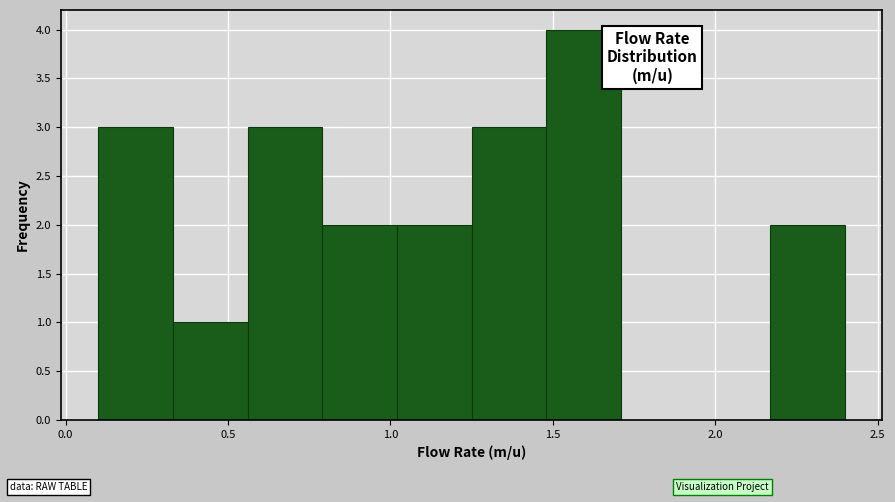

Reading left to right, list every bar in this chart as the range it spans on the x-axis followed by its height. Neither the bar edges nor the heights are printed on the chart, so give them approximately, as read against the axes.

0.10 to 0.33: 3
0.33 to 0.56: 1
0.56 to 0.79: 3
0.79 to 1.02: 2
1.02 to 1.25: 2
1.25 to 1.48: 3
1.48 to 1.71: 4
1.71 to 1.94: 0
1.94 to 2.17: 0
2.17 to 2.40: 2